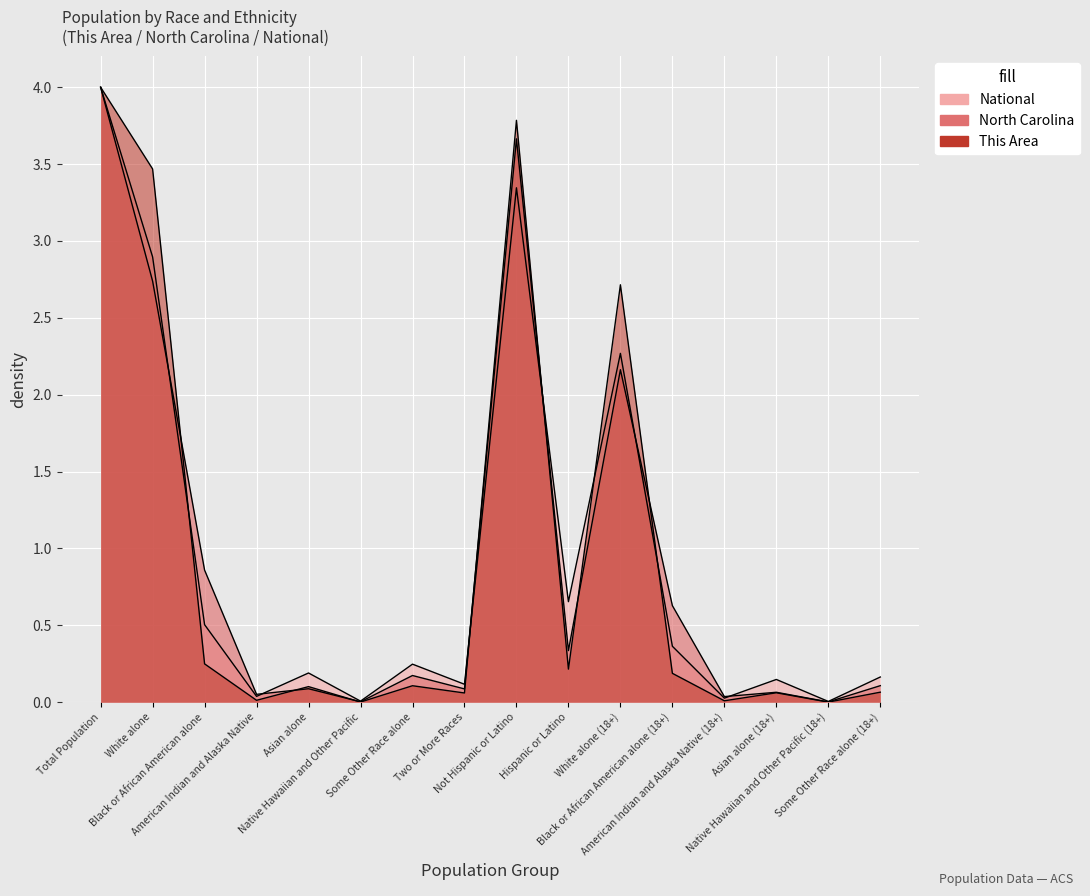

What position from the right is Asian alone (18+)?

3